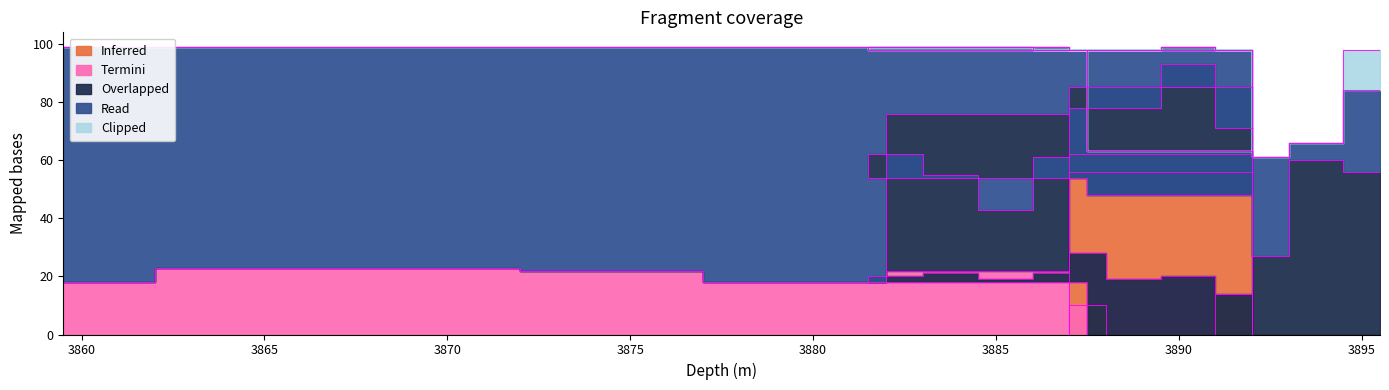

True or false: notarok and white-mica cross at least once.

False